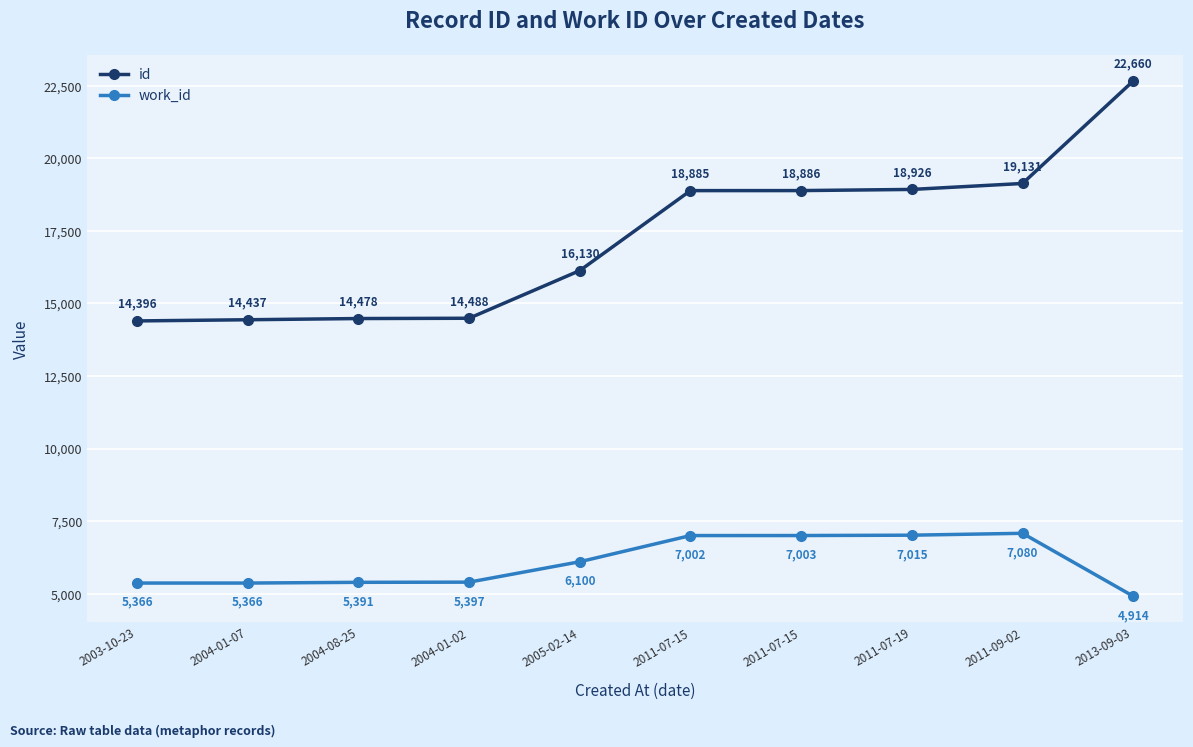

How many lines are shown in the chart?

2